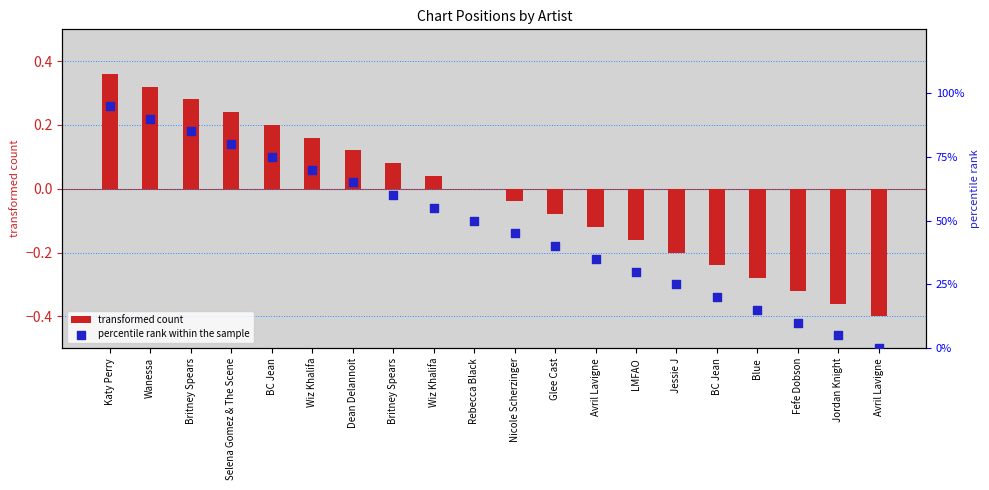

Which series contains the highest Y value?

percentile rank within the sample